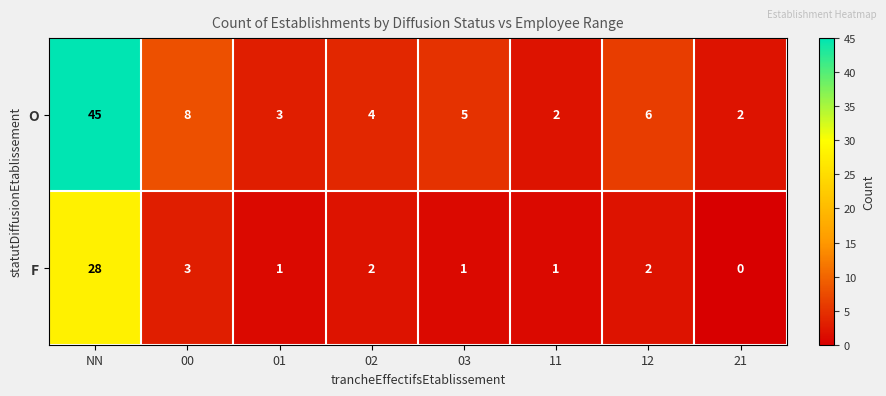

Reading right to left, list all the values displayed in this chart.

O: 21=2	12=6	11=2	03=5	02=4	01=3	00=8	NN=45
F: 21=0	12=2	11=1	03=1	02=2	01=1	00=3	NN=28